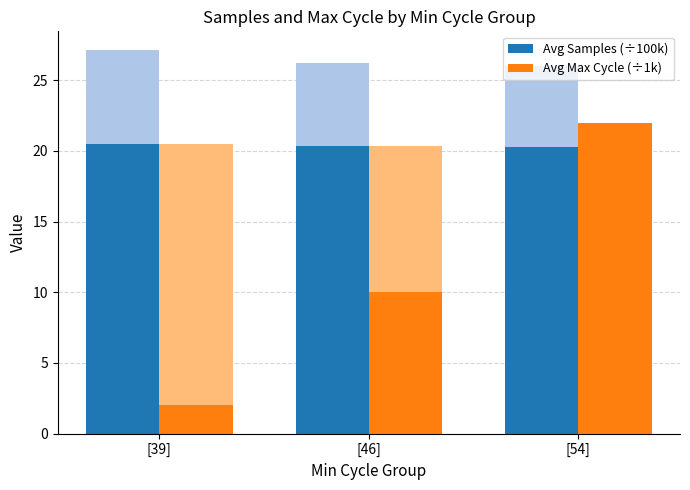

What is the label of the 3rd bar from the left?

[54]